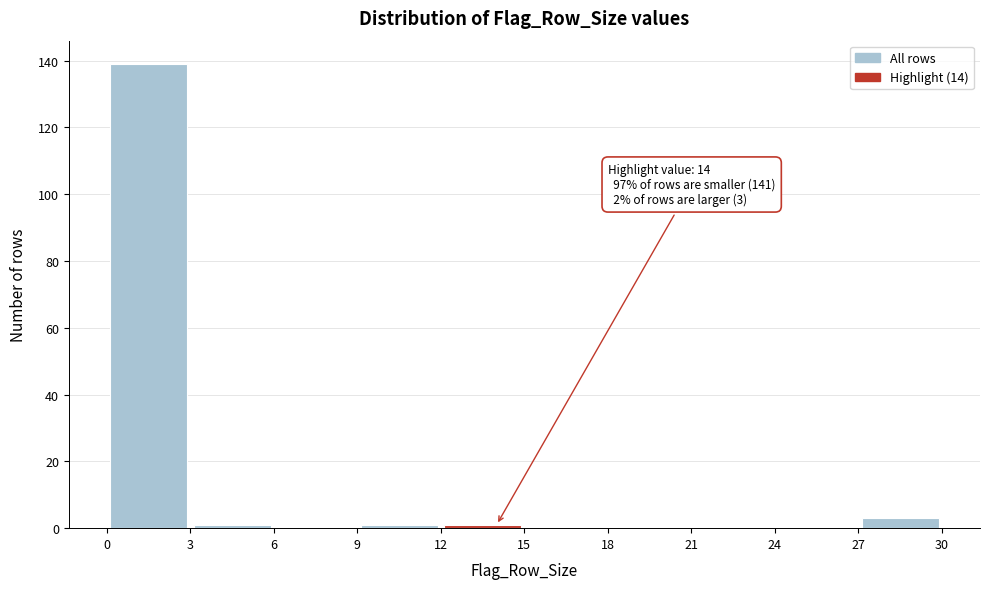

Over which range of the x-axis is the bar tallest?

0 to 3